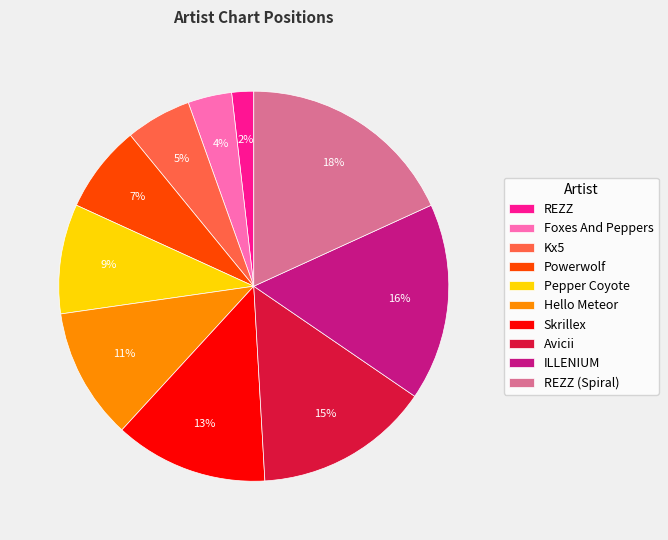

Is the sum of Skrillex and REZZ greater than half?

No